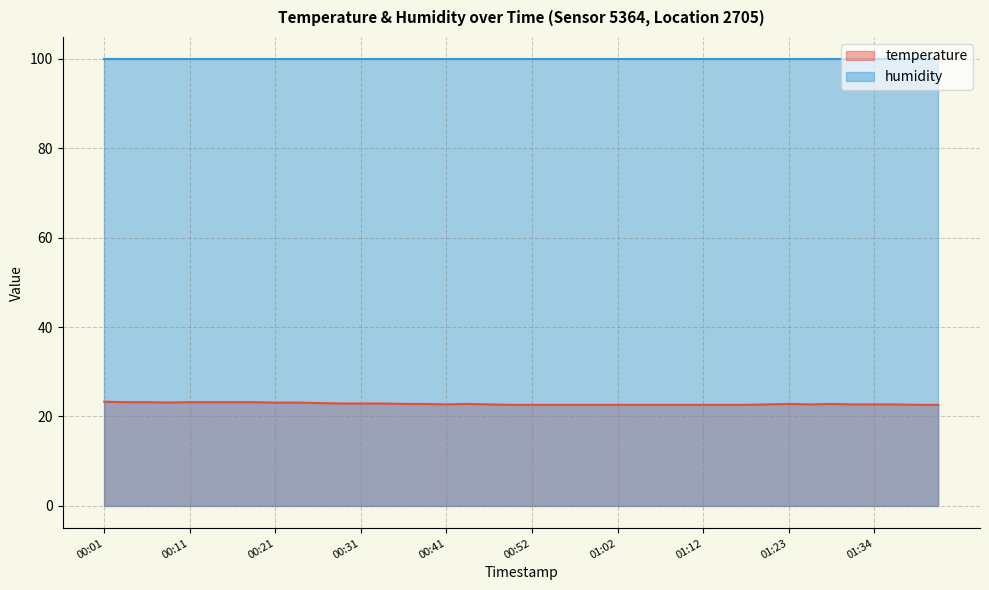

True or false: the data shows 22.6 at 01:15.

True